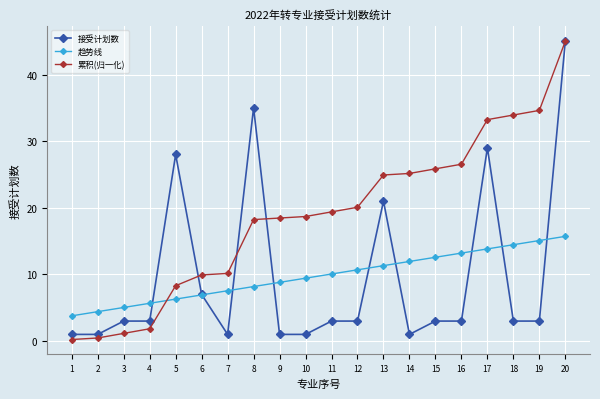

Is this an area chart (filled region under the line)?

No